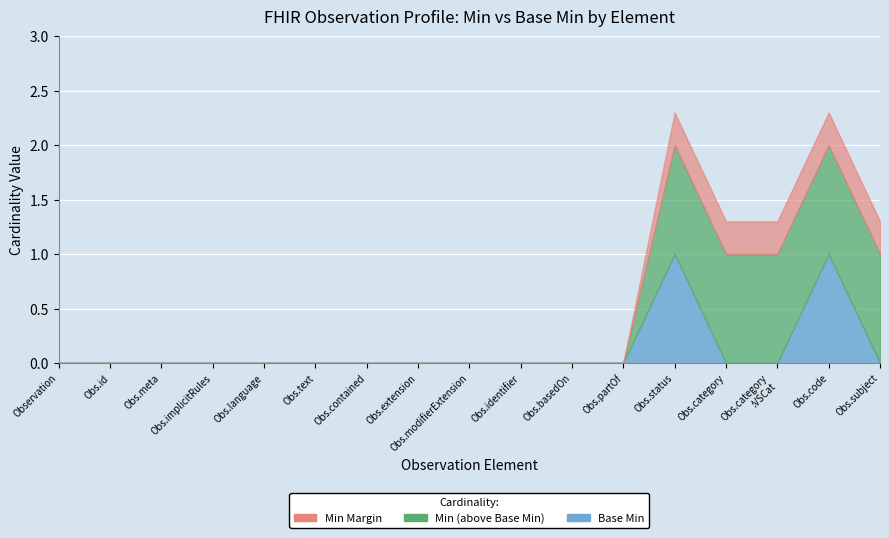

The Base Min series shows -1 at Observation.basedOn. True or false?

False